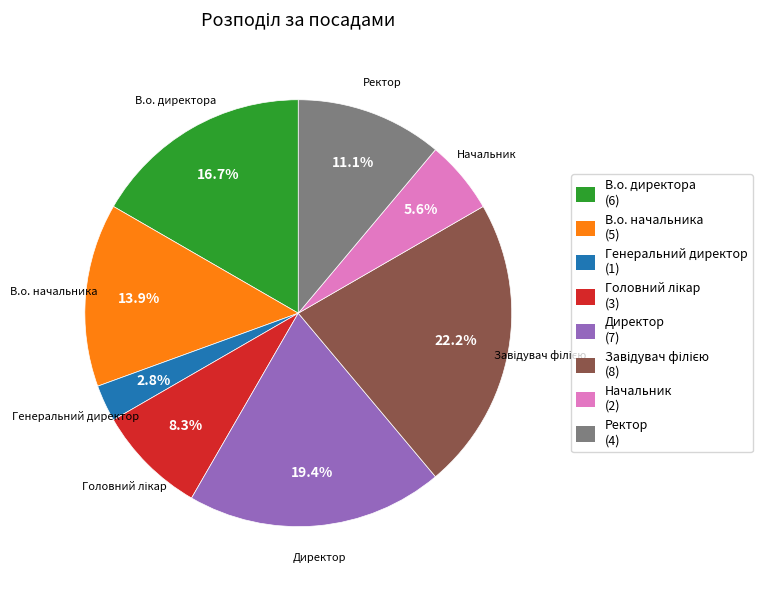

Does Начальник account for over 50% of the chart?

No